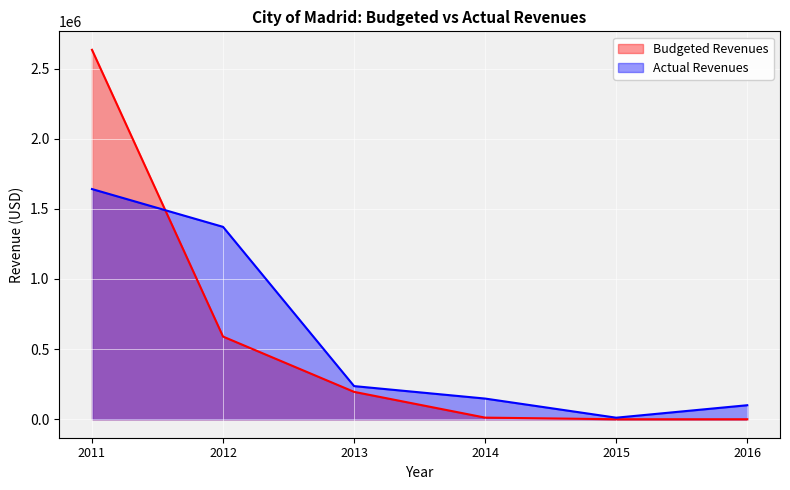

At which category is the sum across all series the highest?

2011